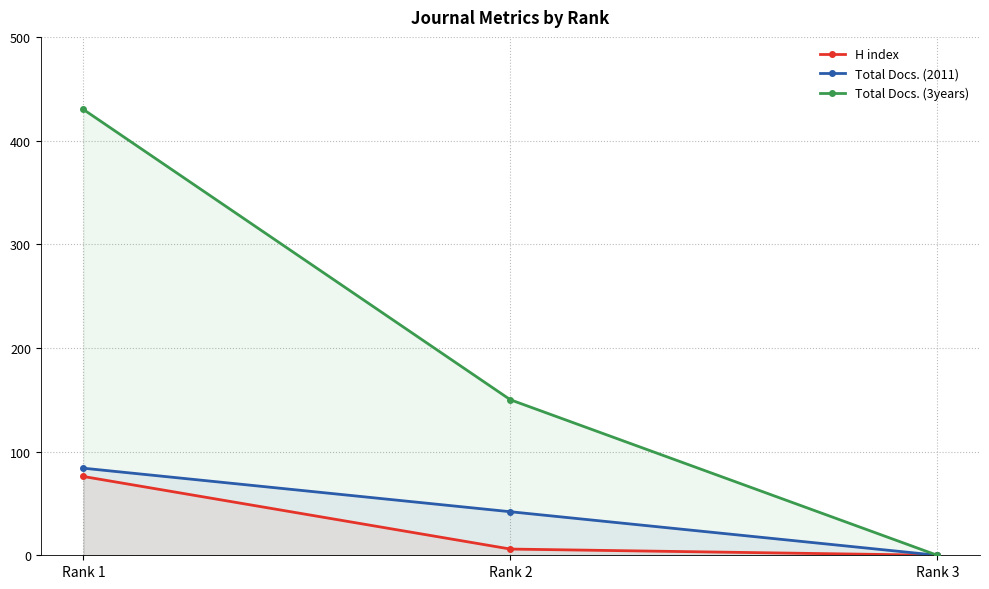

What is the value of the H index point at the 2nd from the left?

6